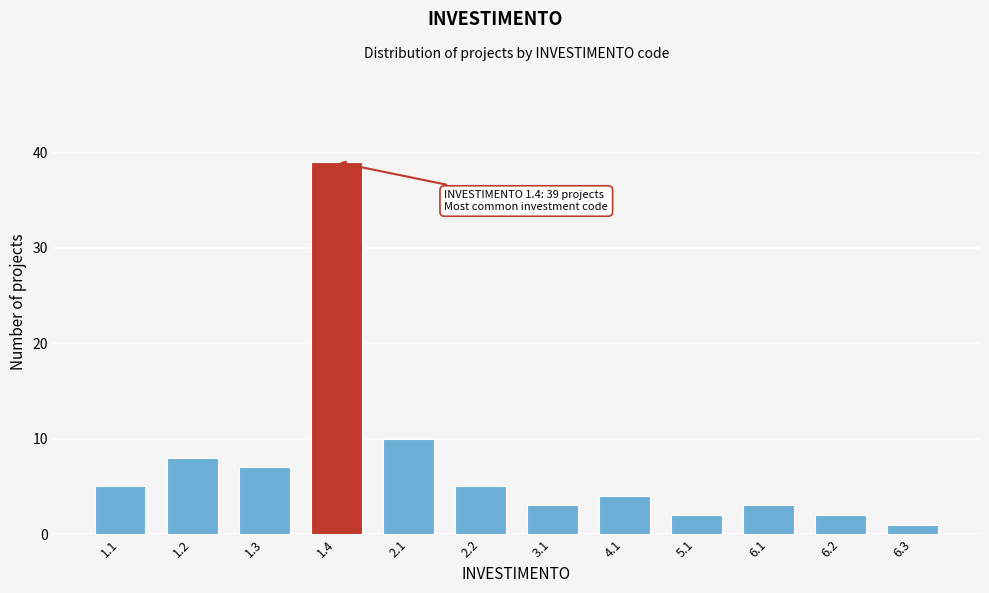

Reading left to right, extract all data points from this chart.

1.1=5	1.2=8	1.3=7	1.4=39	2.1=10	2.2=5	3.1=3	4.1=4	5.1=2	6.1=3	6.2=2	6.3=1